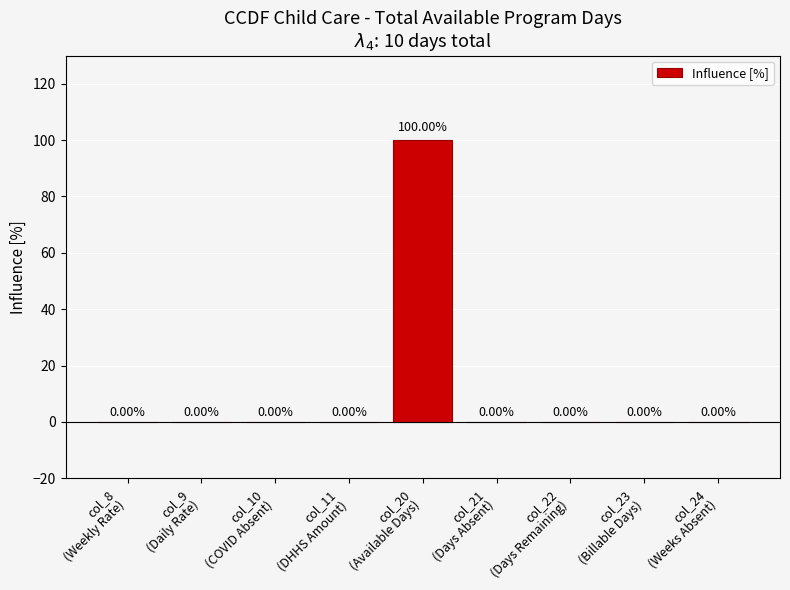

What is the sum of all values?

100